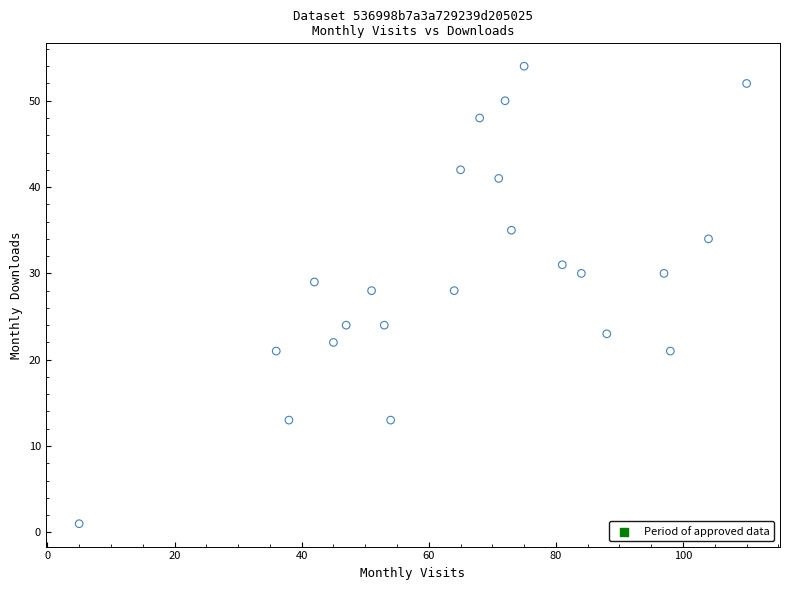

What is the range of X values (max minus min)?

105